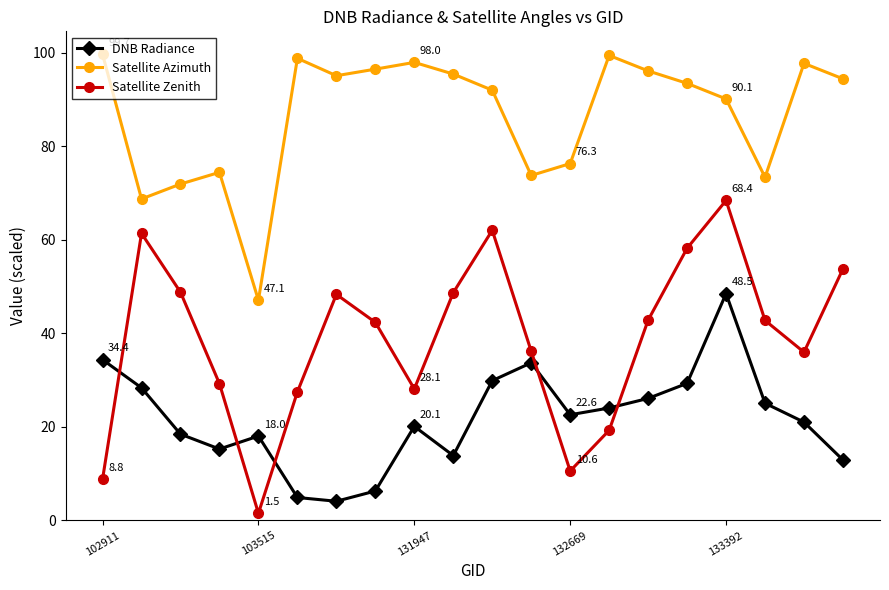

True or false: DNB Radiance has more than 1 points higher than both neighbors.

True